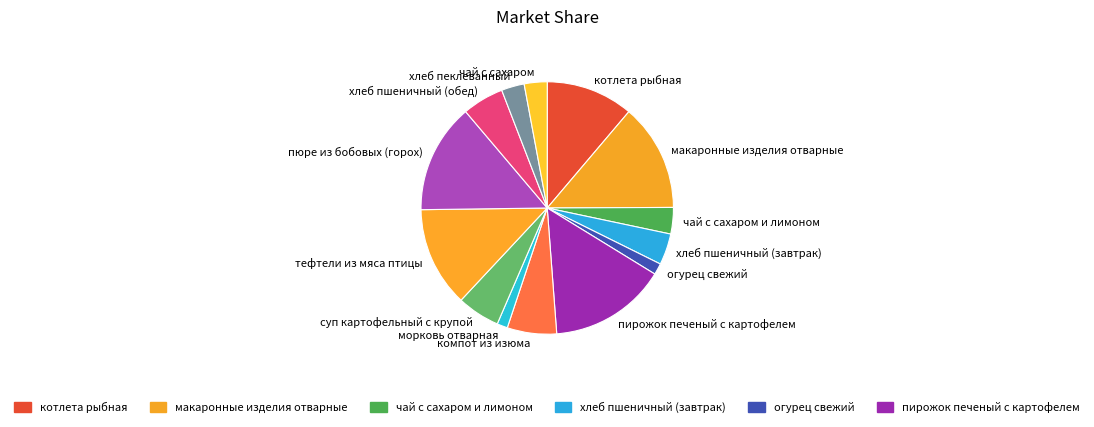

Is there any slice that represents more than half of the pie?

No